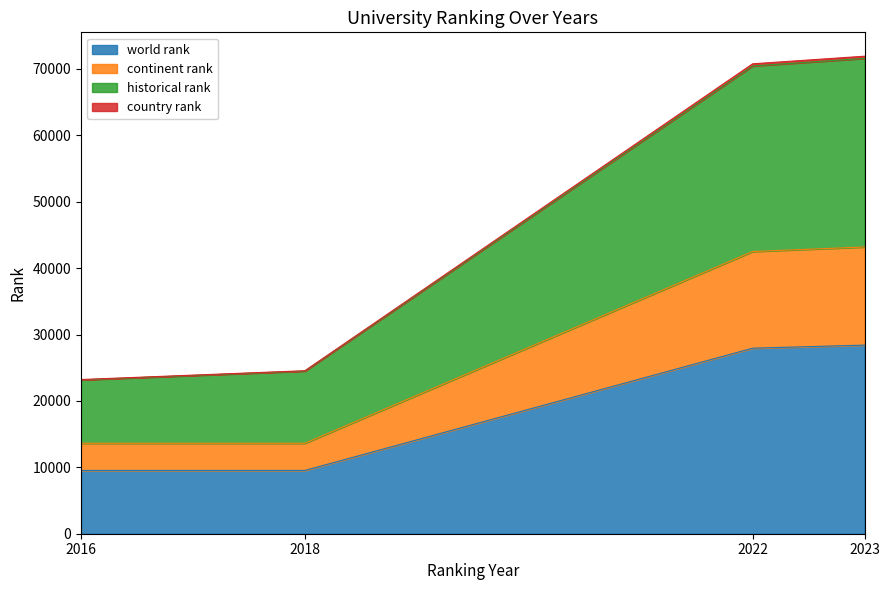

Between 2022 and 2018, which is larger?

2022